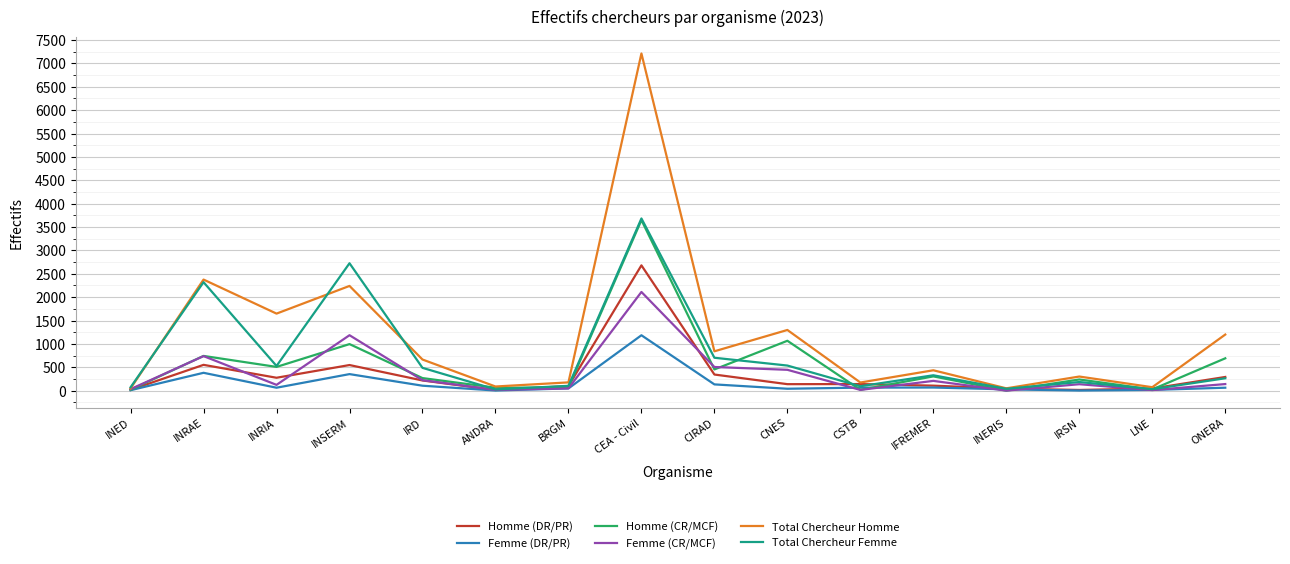

How many lines are shown in the chart?

6